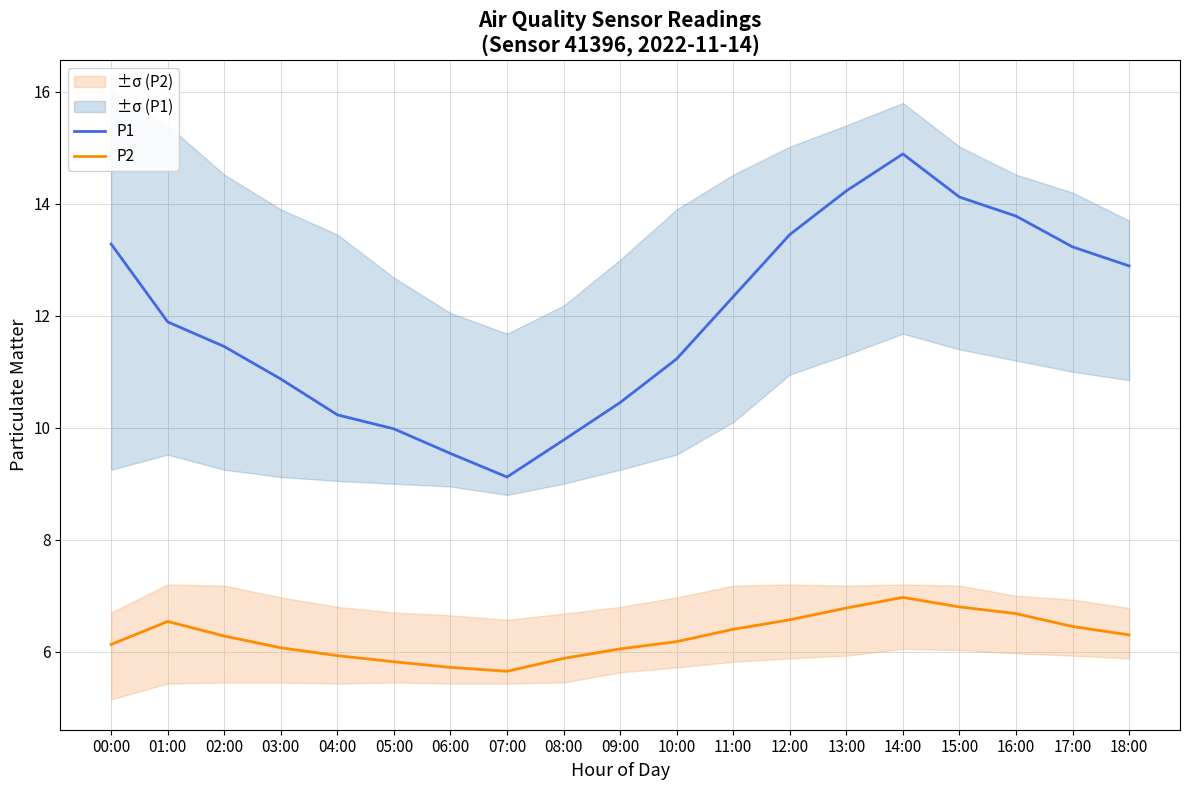

What is the approximate value of P2 at 12:00?

6.6